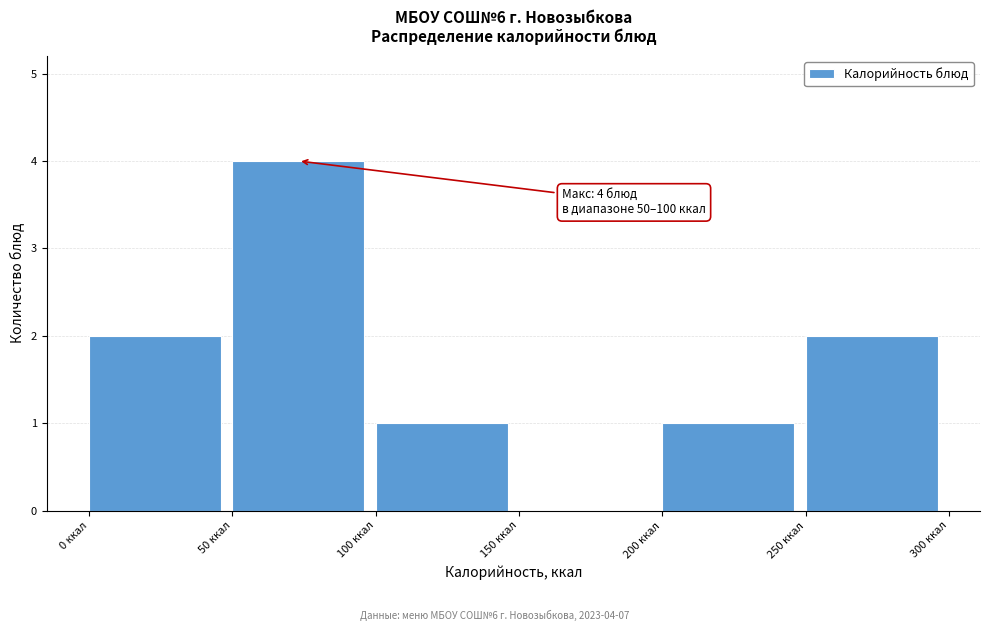

Which range on the x-axis has the tallest bar?

50 to 100